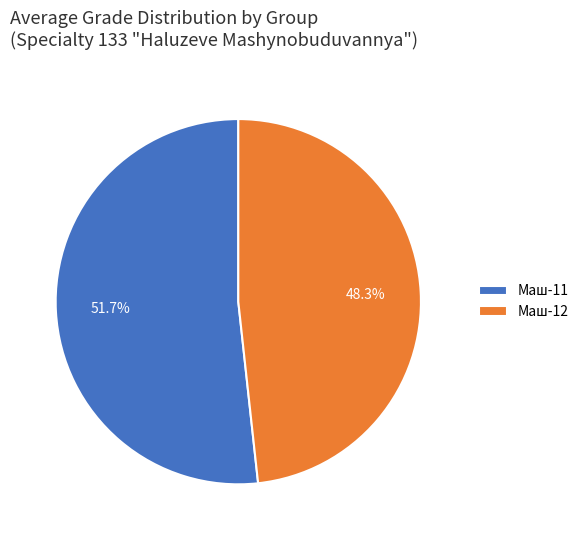

Rank the categories by value from highest to lowest.

Маш-11, Маш-12